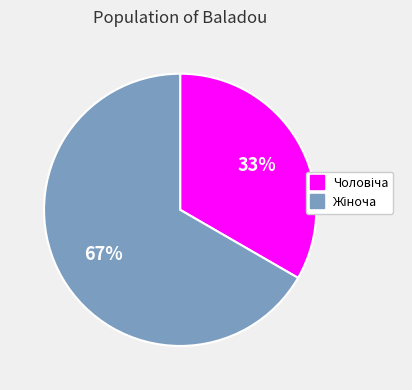

To the nearest percent, what is the average slice percentage?

50%